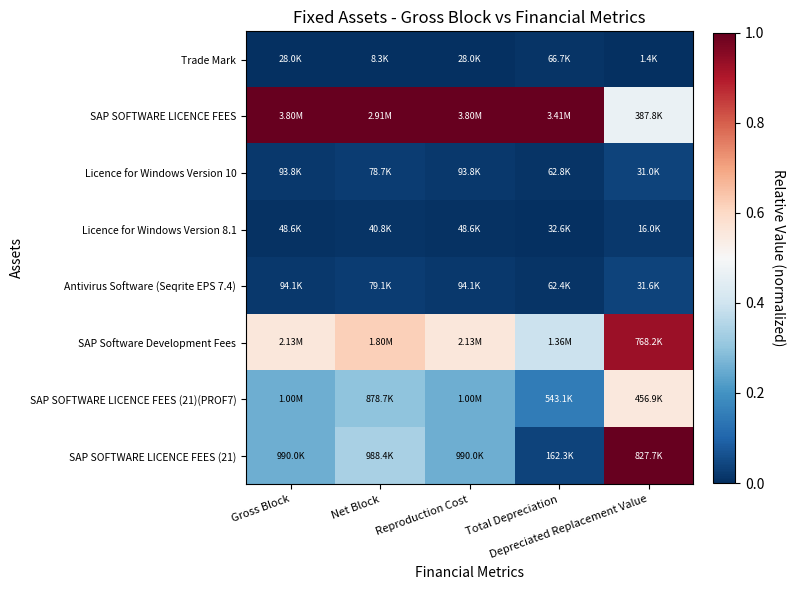

Reading right to left, transcribe all the data shown in this chart.

Trade Mark: Depreciated Replacement Value=0.0	Total Depreciation=0.0	Reproduction Cost=0.0	Net Block=0.0	Gross Block=0.0
SAP SOFTWARE LICENCE FEES: Depreciated Replacement Value=0.5	Total Depreciation=1.0	Reproduction Cost=1.0	Net Block=1.0	Gross Block=1.0
Licence for Windows Version 10: Depreciated Replacement Value=0.0	Total Depreciation=0.0	Reproduction Cost=0.0	Net Block=0.0	Gross Block=0.0
Licence for Windows Version 8.1: Depreciated Replacement Value=0.0	Total Depreciation=0.0	Reproduction Cost=0.0	Net Block=0.0	Gross Block=0.0
Antivirus Software (Seqrite EPS 7.4): Depreciated Replacement Value=0.0	Total Depreciation=0.0	Reproduction Cost=0.0	Net Block=0.0	Gross Block=0.0
SAP Software Development Fees: Depreciated Replacement Value=0.9	Total Depreciation=0.4	Reproduction Cost=0.6	Net Block=0.6	Gross Block=0.6
SAP SOFTWARE LICENCE FEES (21)(PROF7): Depreciated Replacement Value=0.6	Total Depreciation=0.2	Reproduction Cost=0.3	Net Block=0.3	Gross Block=0.3
SAP SOFTWARE LICENCE FEES (21): Depreciated Replacement Value=1.0	Total Depreciation=0.0	Reproduction Cost=0.3	Net Block=0.3	Gross Block=0.3